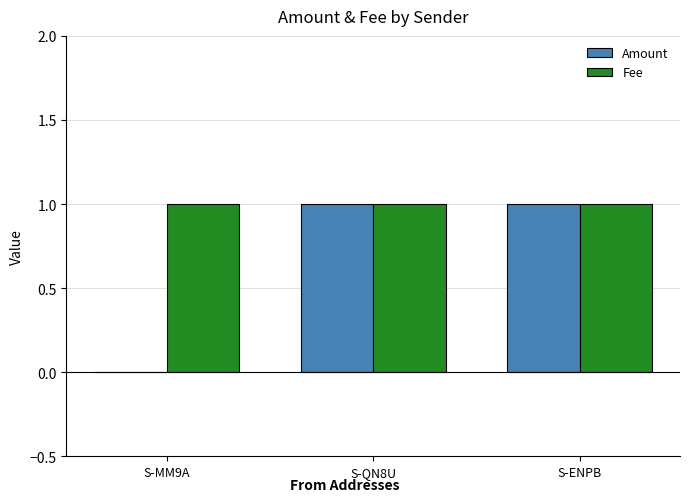

True or false: Amount has a value of 0 at S-ENPB.

False